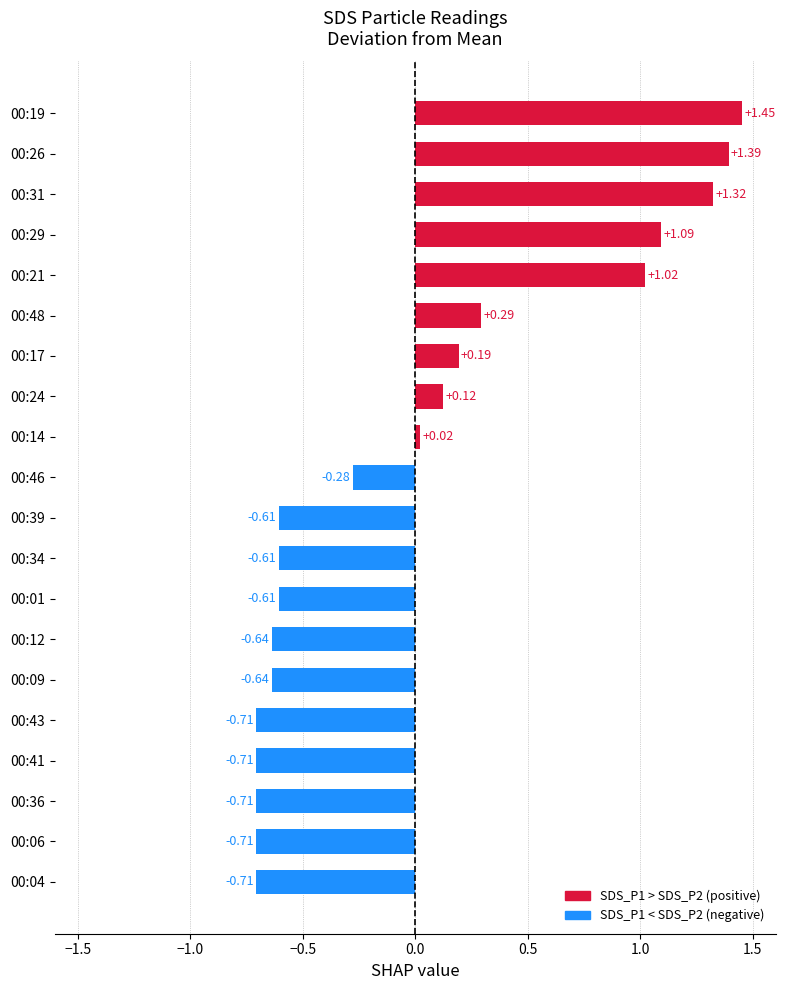

What is the change in value from 00:48 to 00:39?

-0.9